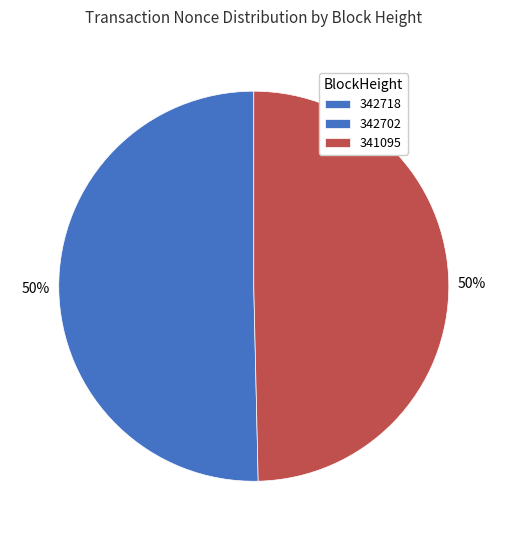

Does any single category account for the majority?

Yes